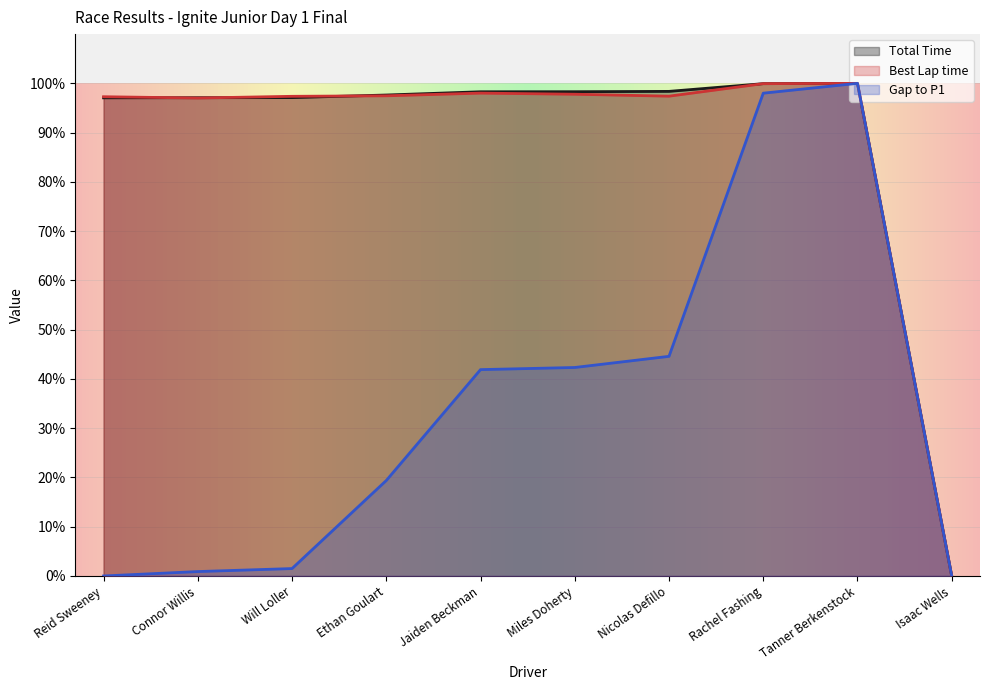

Rank the series by their maximum value, from highest to lowest.

Total Time, Best Lap time, Gap to P1